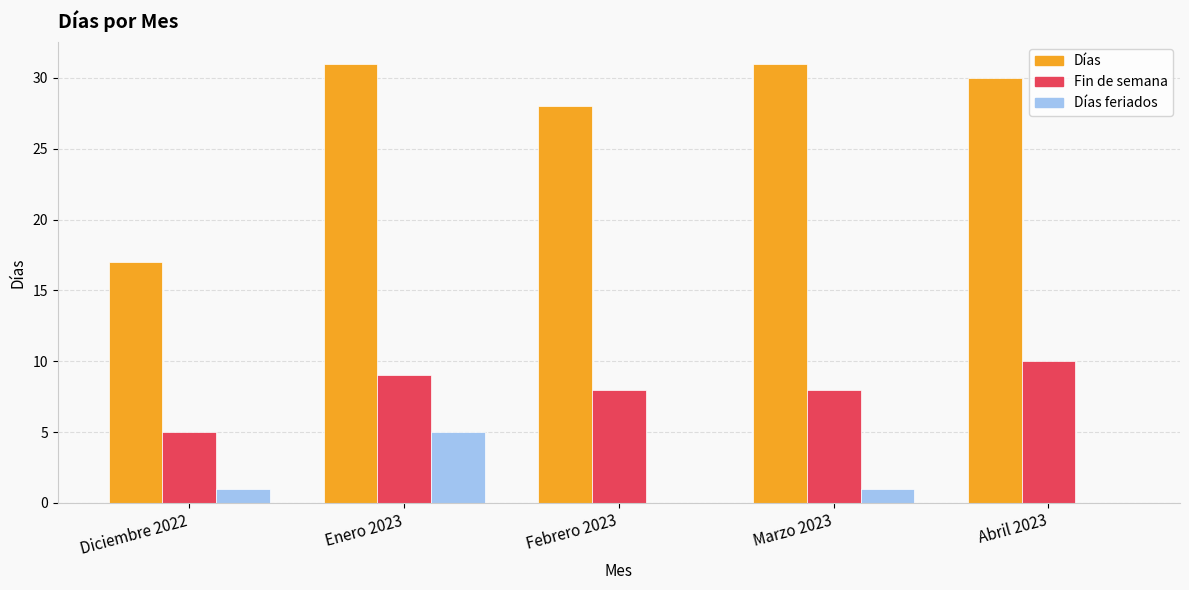

At which label does Fin de semana reach its peak?

Abril 2023